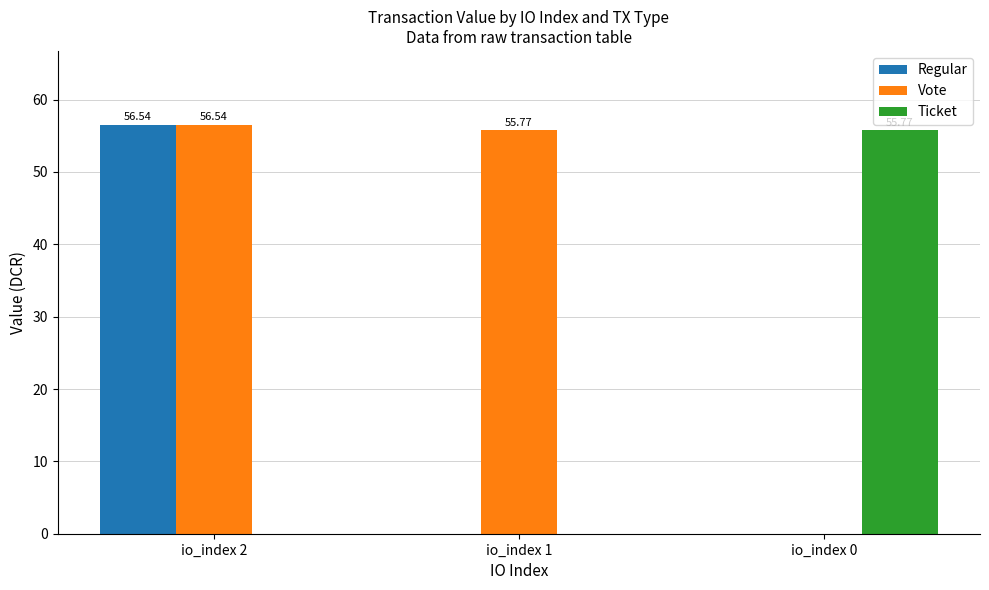

Between io_index 2 and io_index 1, which series saw the biggest shift?

Regular